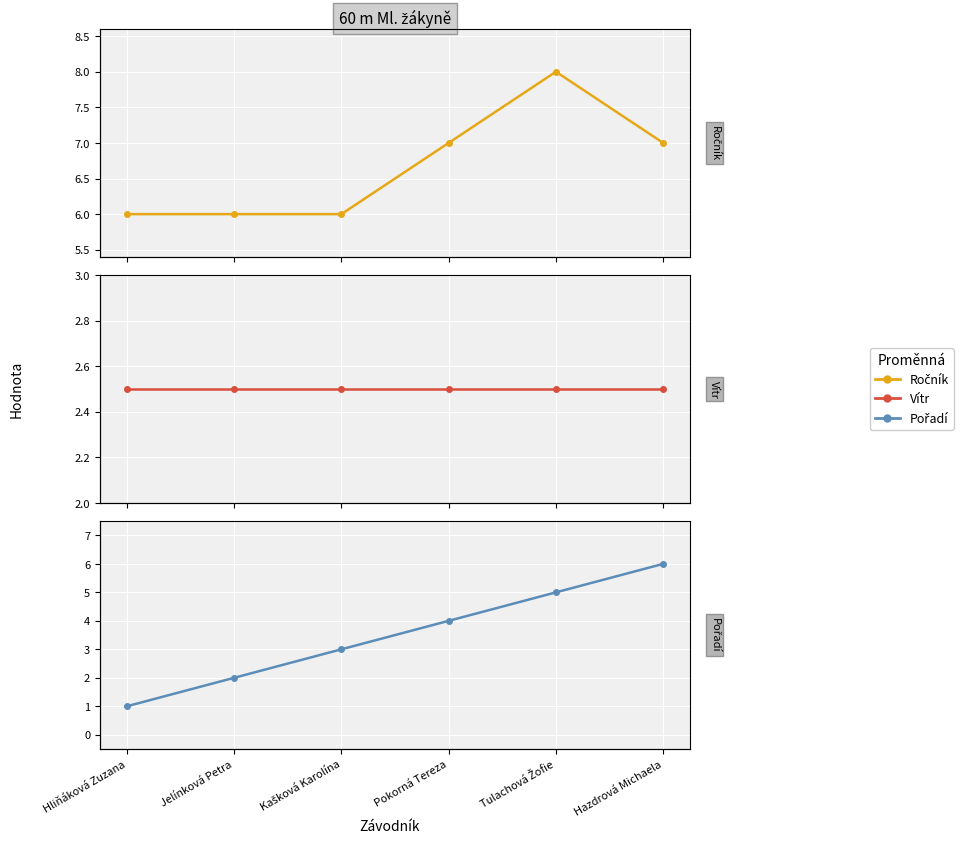

Reading right to left, list all the values displayed in this chart.

Ročník: 7.0	8.0	7.0	6.0	6.0	6.0
Vítr: 2.5	2.5	2.5	2.5	2.5	2.5
Pořadí: 6.0	5.0	4.0	3.0	2.0	1.0